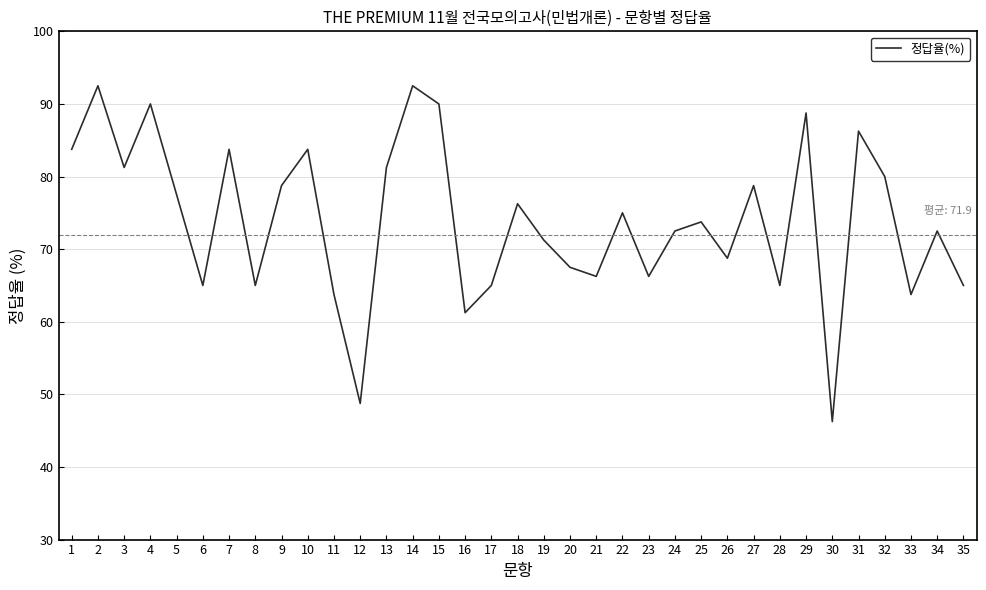

What is the ratio of the value at 5 to the value at 15?

0.9